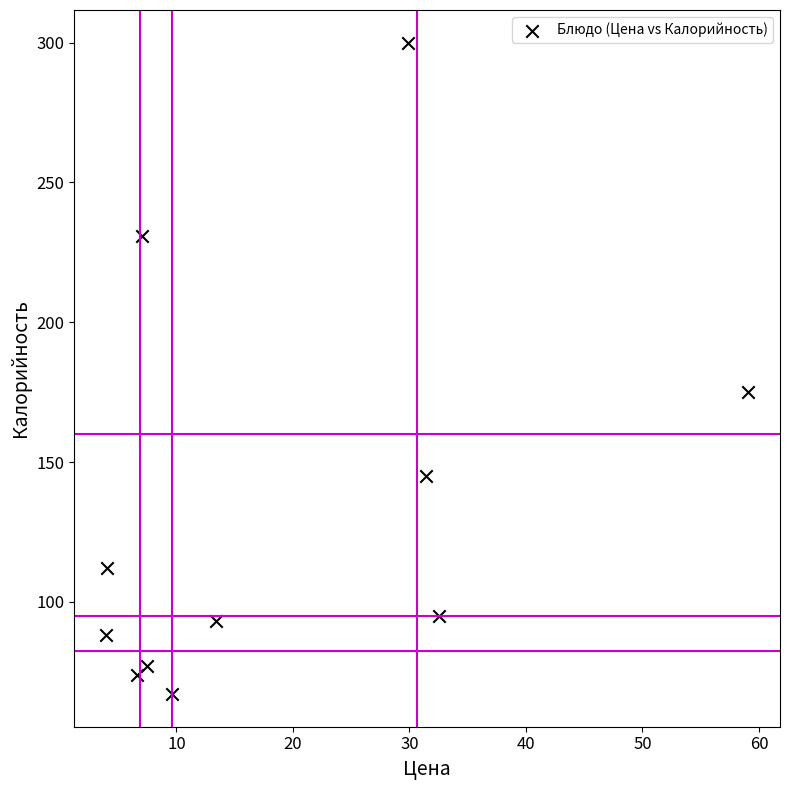

What is the range of Y values (max minus min)?

233